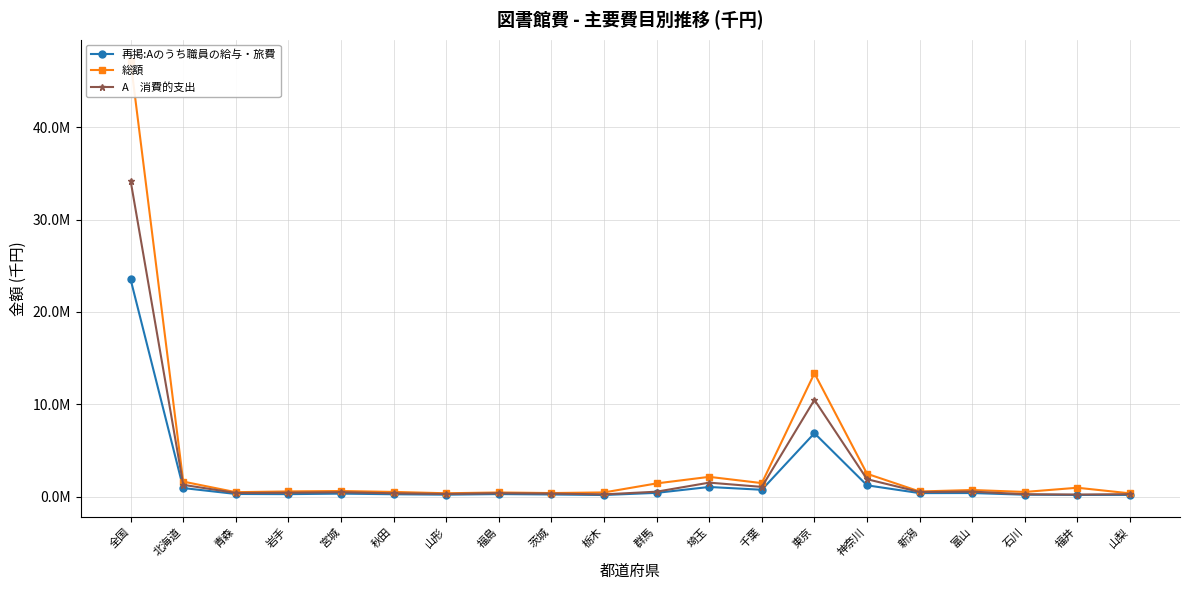

What is the greatest value displayed?

47131472